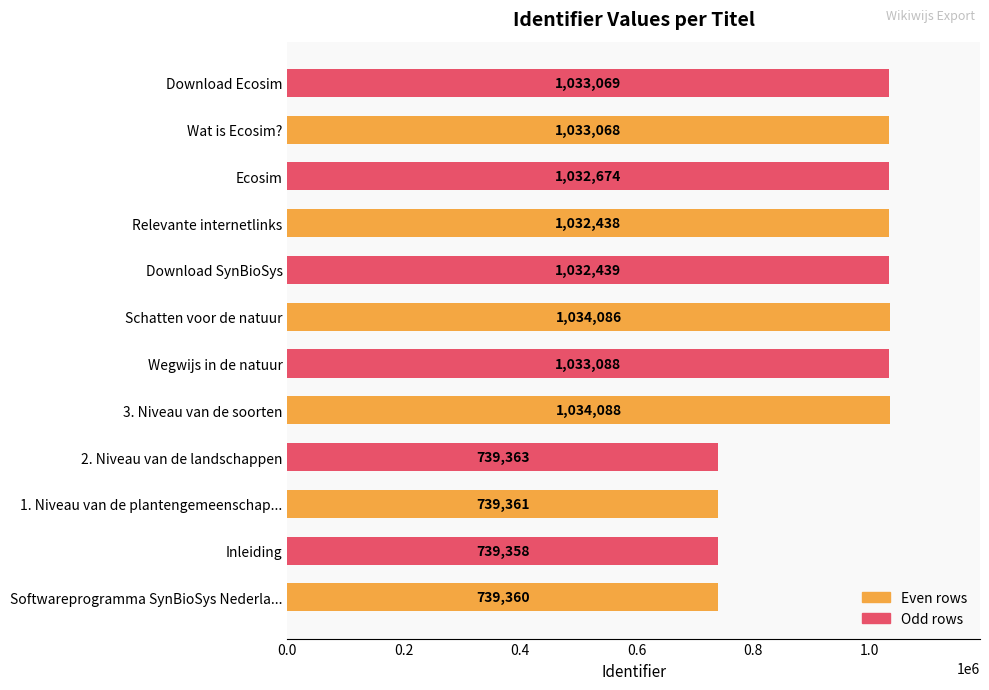

At which category does the chart reach its peak across all series?

3. Niveau van de soorten